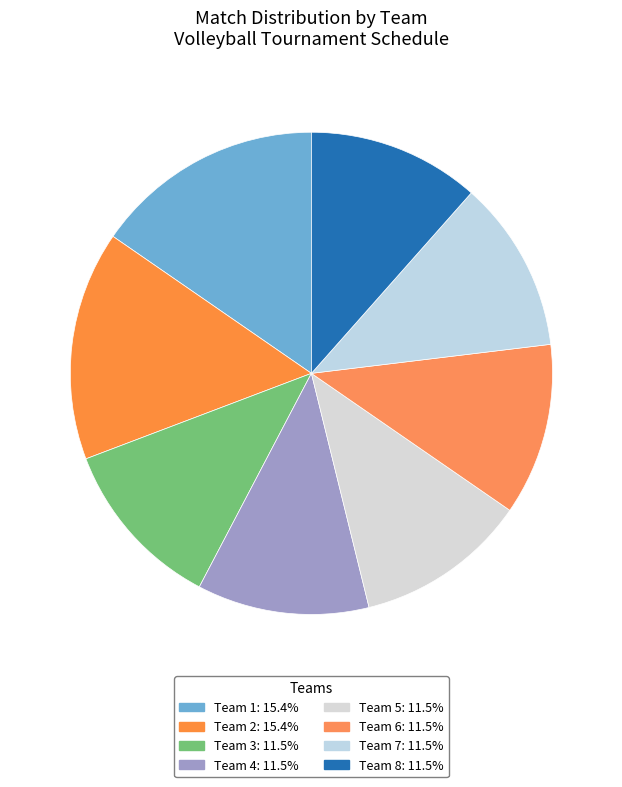

The Team 3 slice represents 17% of the pie. True or false?

False